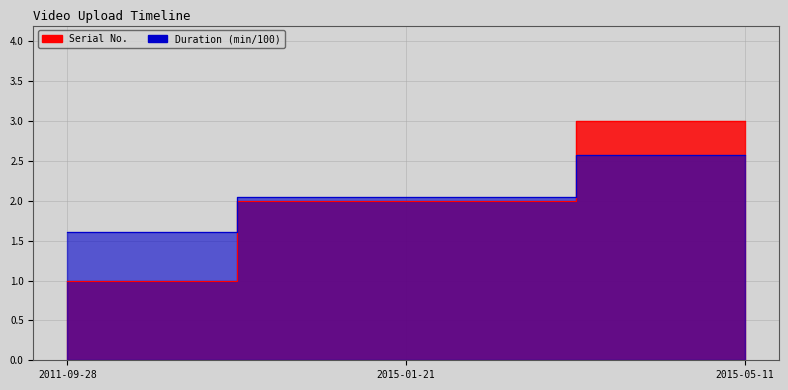

List the labels in order of value, largest first.

2015-05-11, 2015-01-21, 2011-09-28